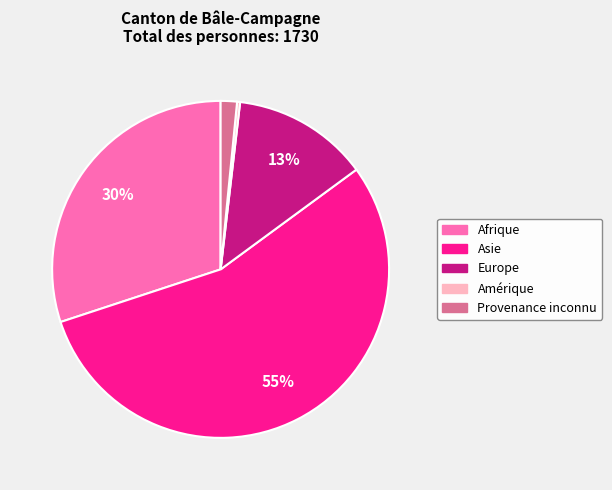

Between Provenance inconnu and Afrique, which is larger?

Afrique